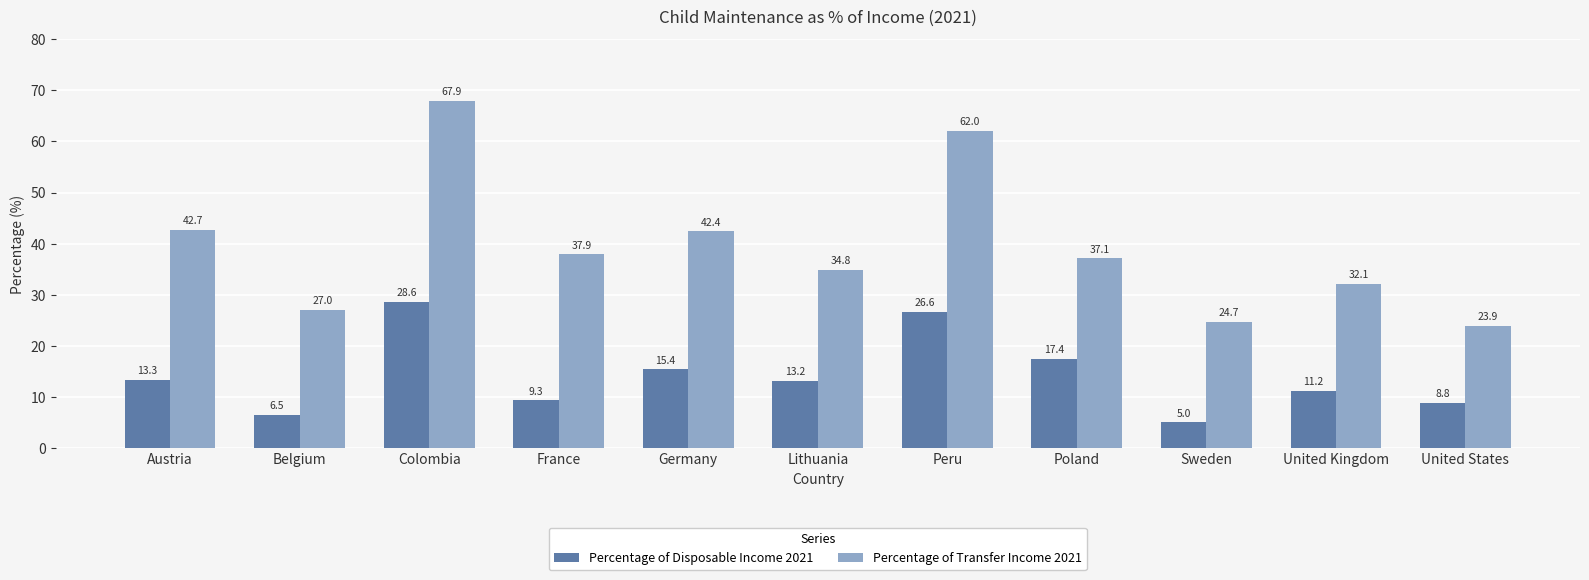

How many data points in Percentage of Transfer Income 2021 are above 37?

6